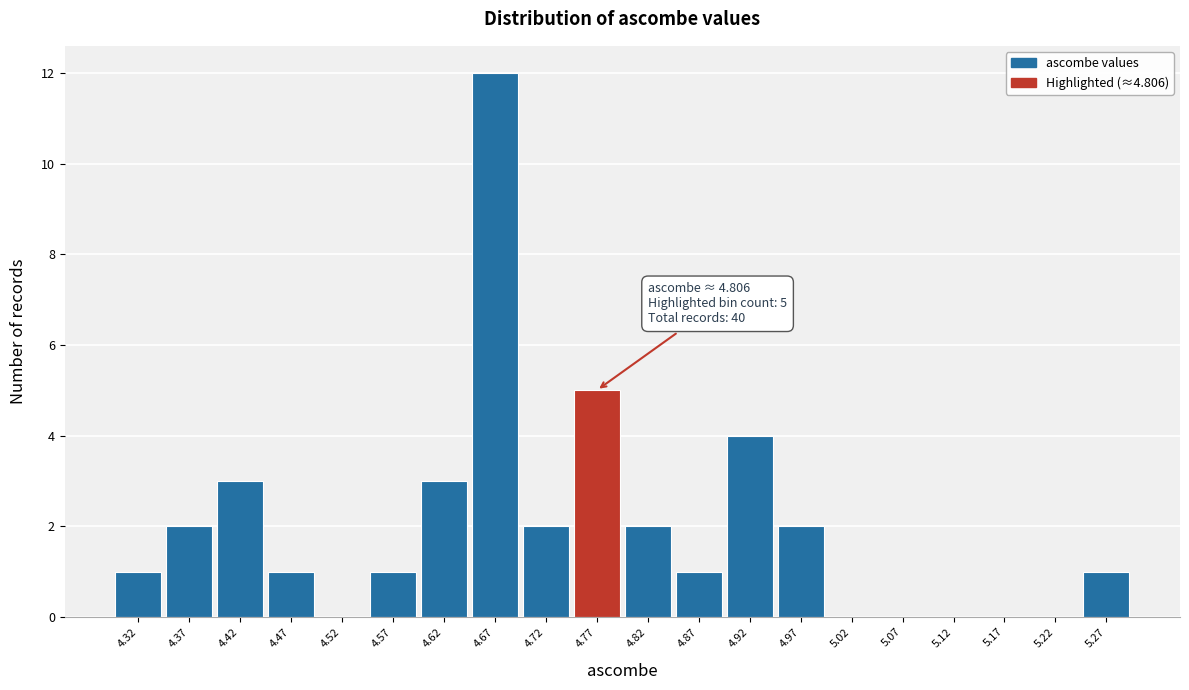

Reading left to right, list all the values displayed in this chart.

4.32=1	4.37=2	4.42=3	4.47=1	4.52=0	4.57=1	4.62=3	4.67=12	4.72=2	4.77=5	4.82=2	4.87=1	4.92=4	4.97=2	5.02=0	5.07=0	5.12=0	5.17=0	5.22=0	5.27=1